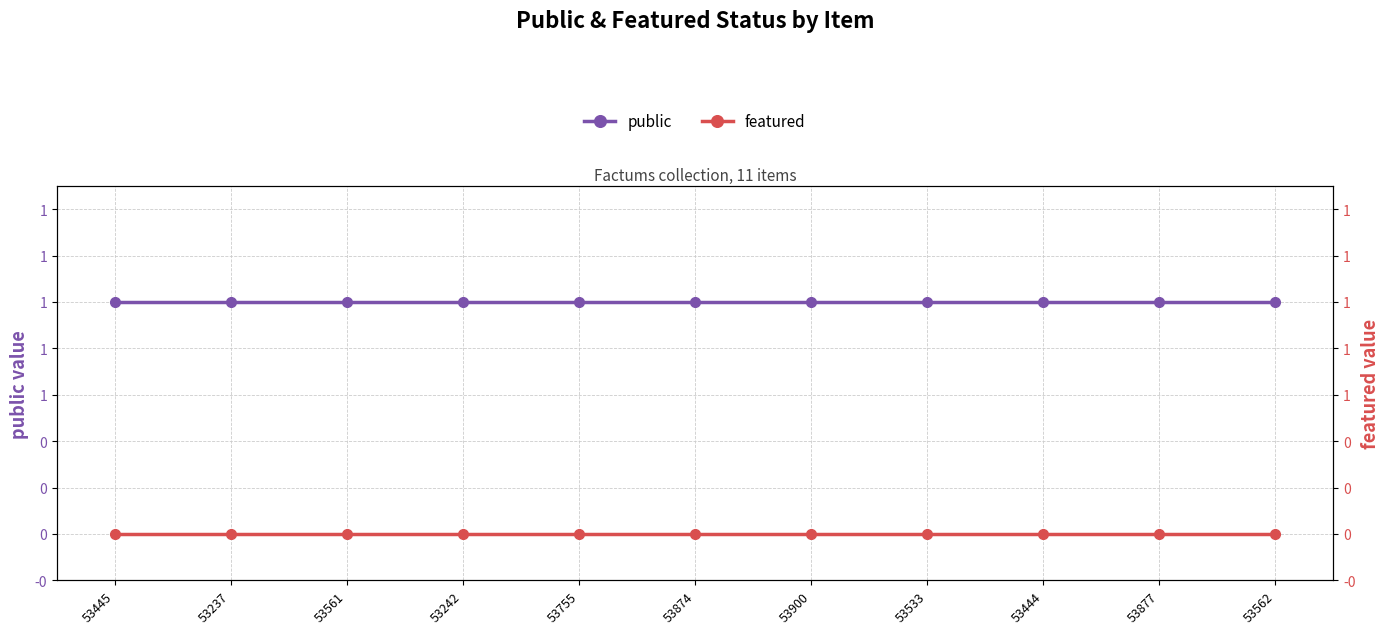

The featured series shows 0 at 53533. True or false?

True